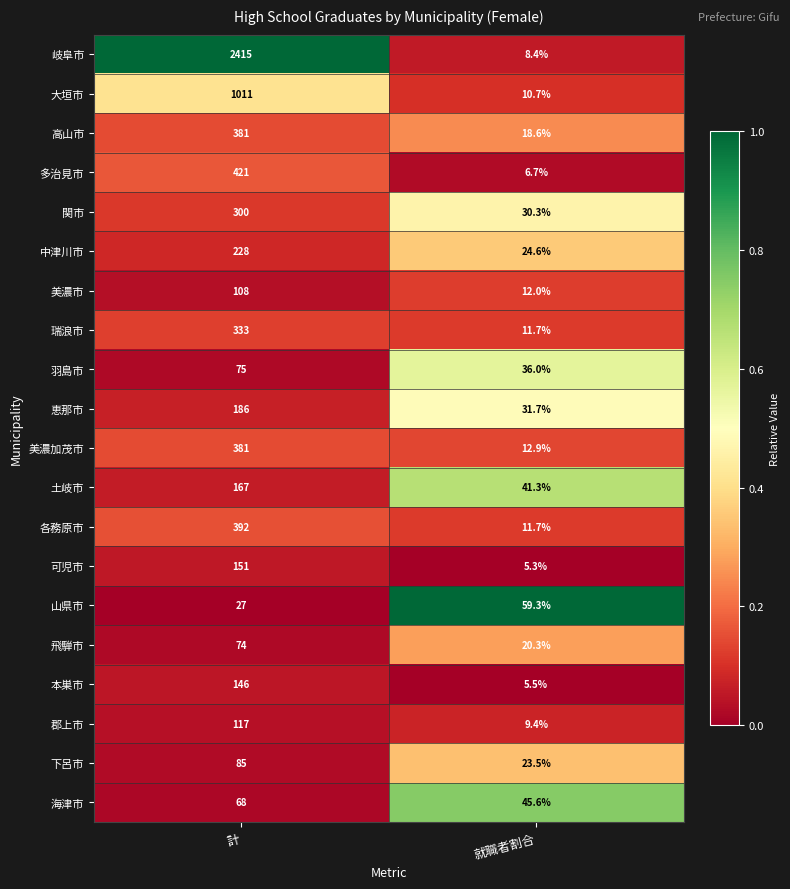

What is the difference between the maximum and minimum values in the 岐阜市 series?

2406.6